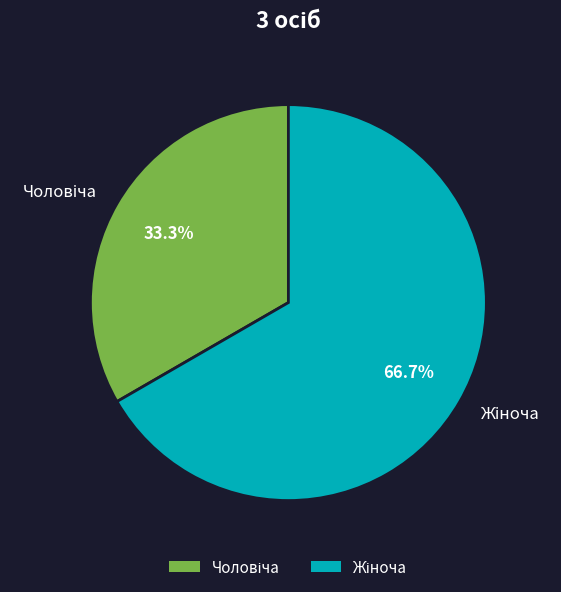

Is there any slice that represents more than half of the pie?

Yes